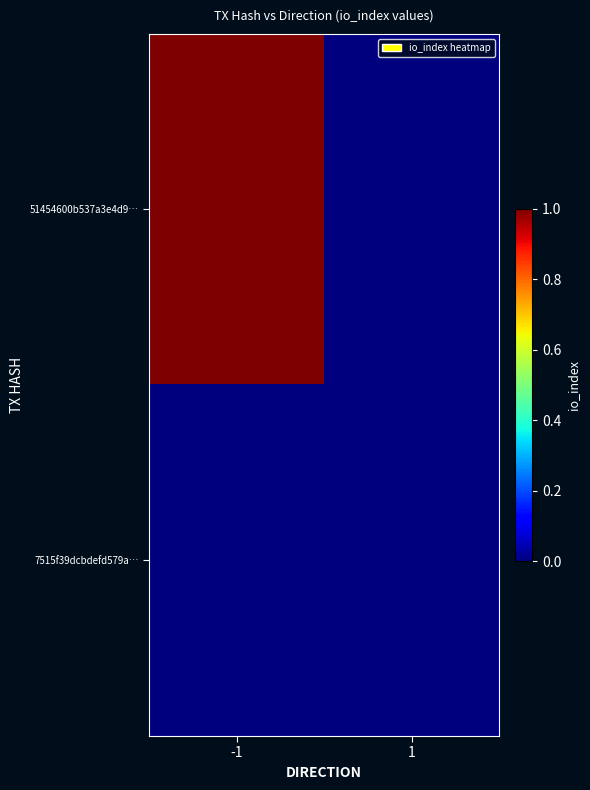

Between -1 and 1, which series saw the biggest shift?

51454600b537a3e4d9…